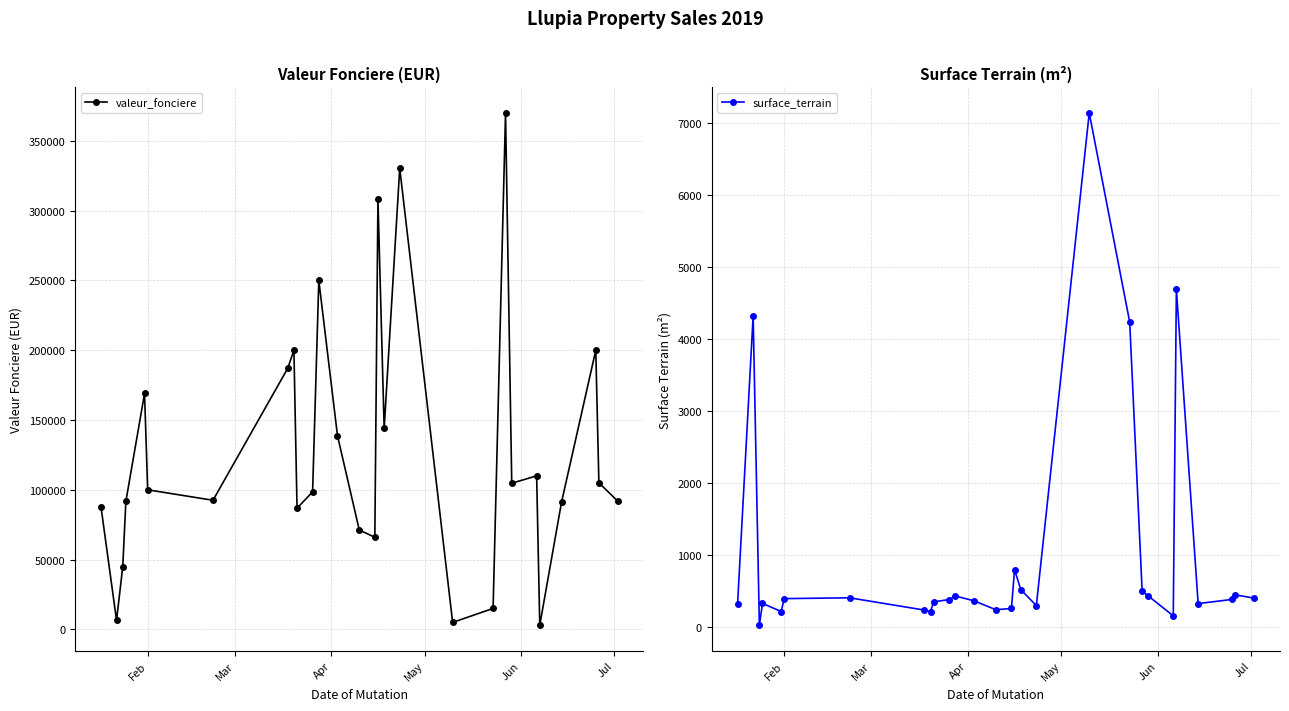

Reading left to right, extract all data points from this chart.

valeur_fonciere: 87809.0	6485.0	45000.0	91740.0	169000.0	100000.0	92500.0	187000.0	200000.0	86800.0	98496.0	250000.0	138720.0	71199.0	66000.0	308000.0	144000.0	330404.8	5000.0	15000.0	370000.0	104700.0	110000.0	3000.0	91184.0	200000.0	105000.0	92000.0
surface_terrain: 326.0	4323.3	28.0	330.0	218.0	397.0	408.0	238.0	218.0	352.0	384.0	433.0	366.0	243.0	260.0	800.0	522.0	300.0	7140.0	4237.0	500.0	433.0	157.5	4690.0	328.0	386.0	448.0	404.0